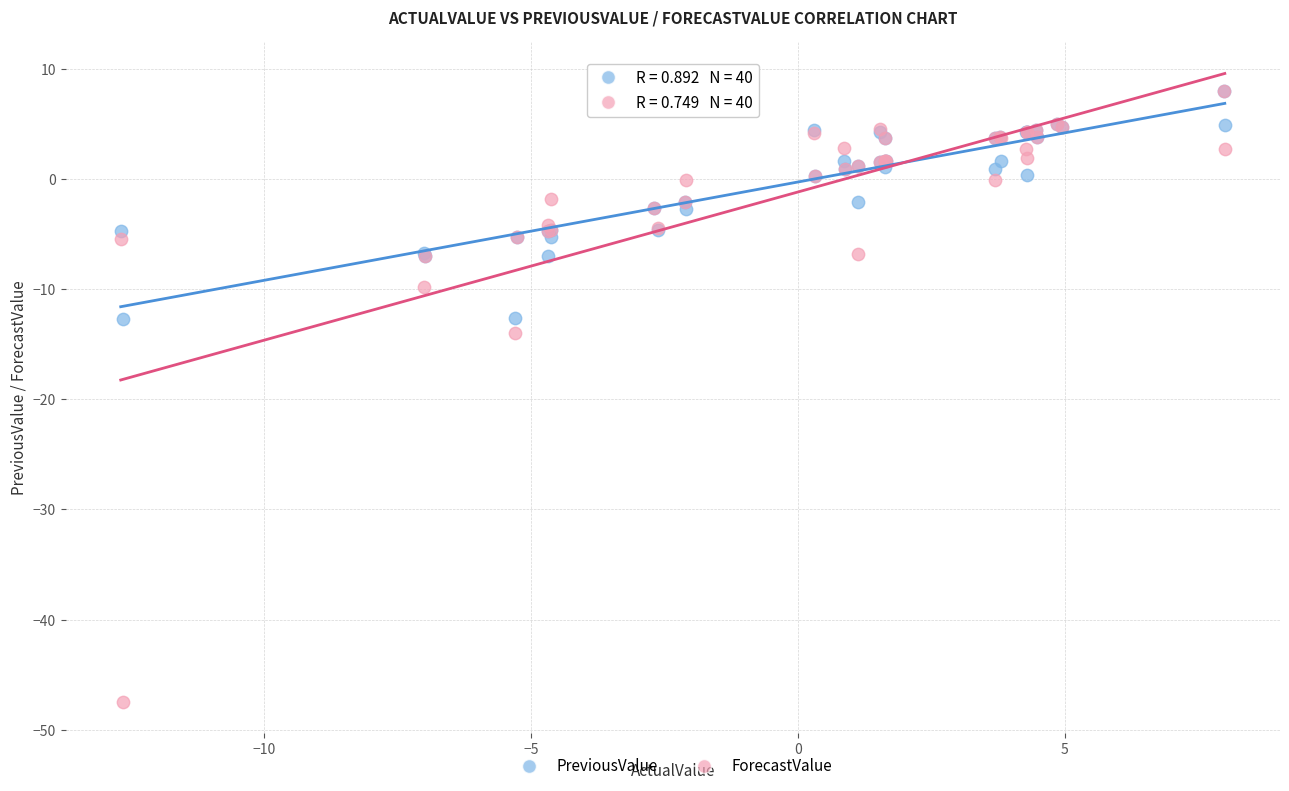

Across all series, what Y value is closest to -19?

-13.9